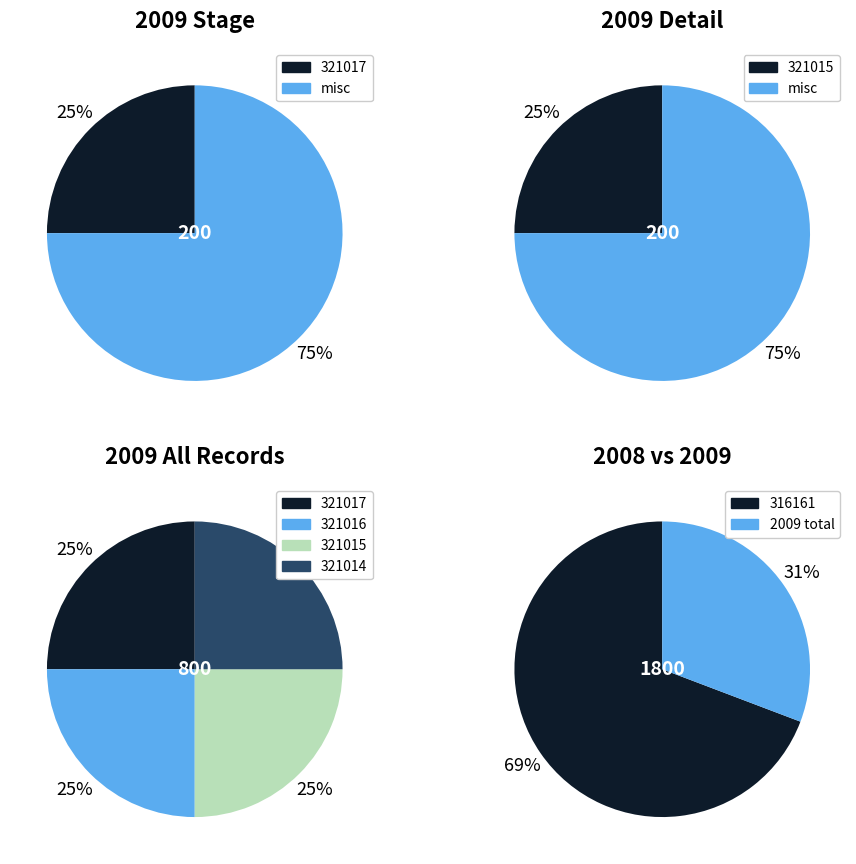

Is it true that 321016 is 20% of the pie?

False